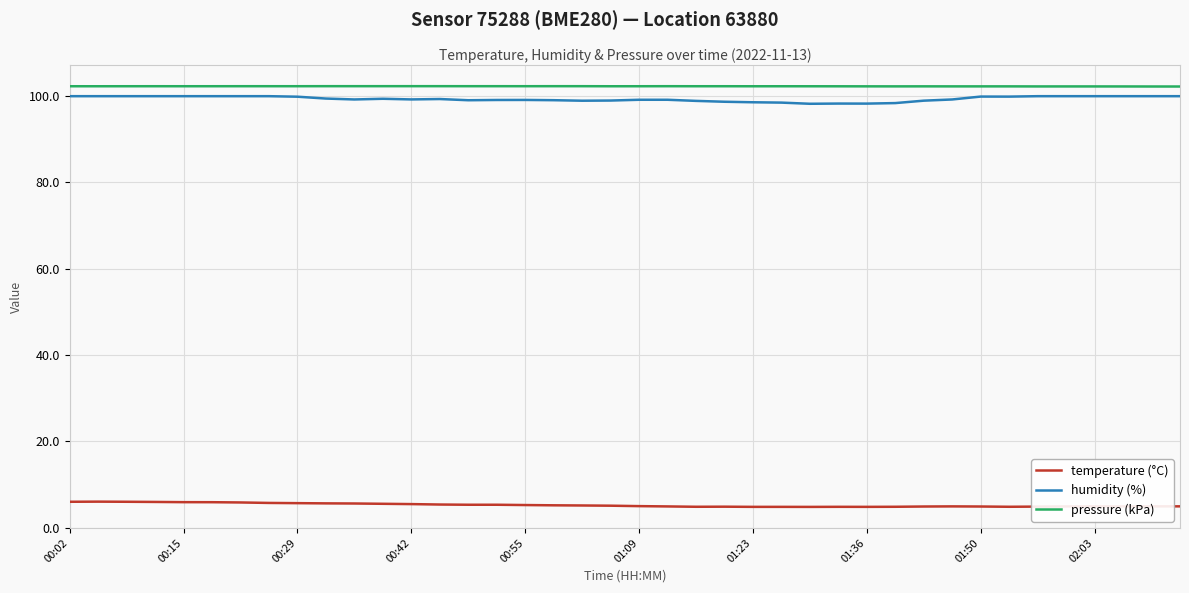

What is the maximum value shown in the chart?

102.3